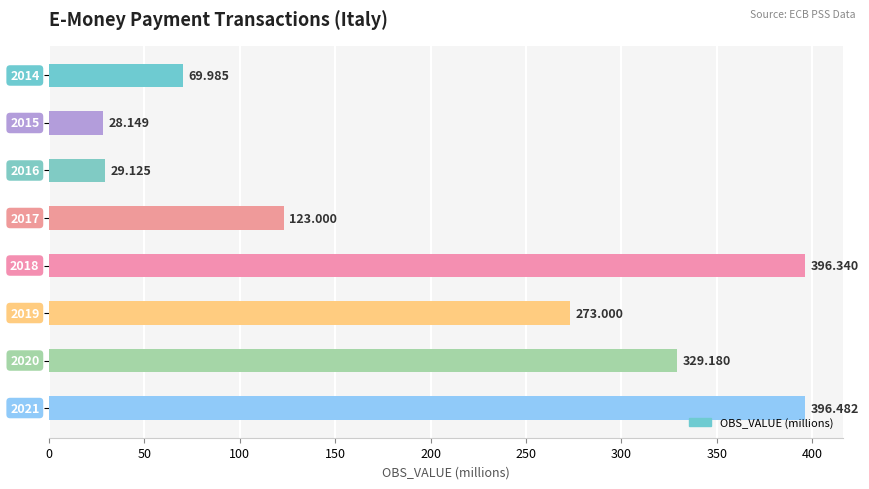

Does the chart contain any negative values?

No